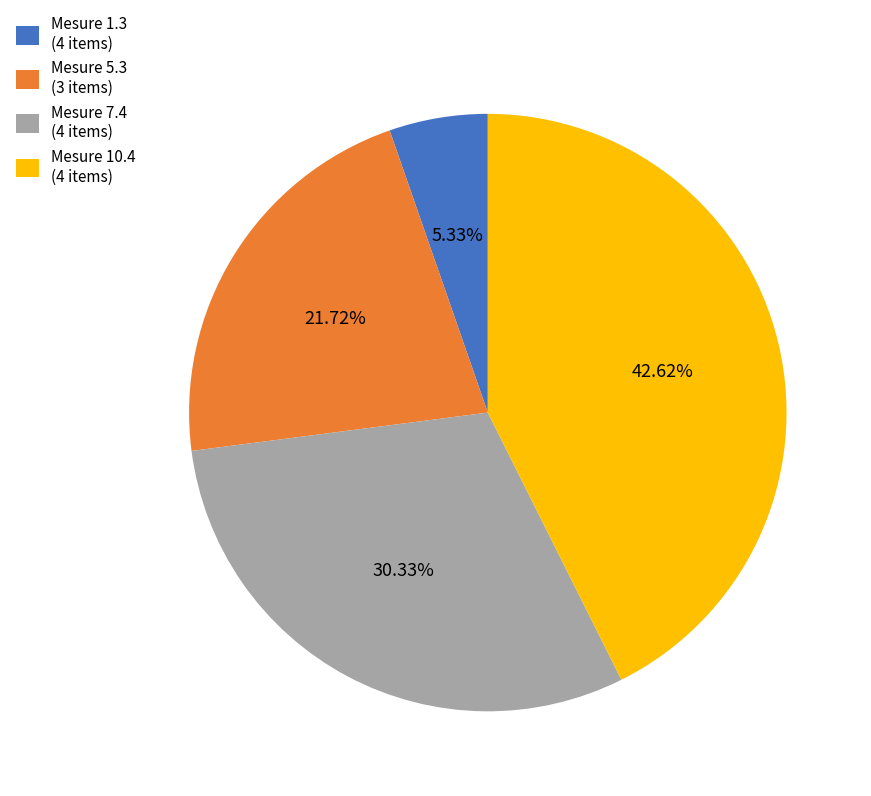

Rank the categories by value from highest to lowest.

Mesure 10.4 (4 items), Mesure 7.4 (4 items), Mesure 5.3 (3 items), Mesure 1.3 (4 items)